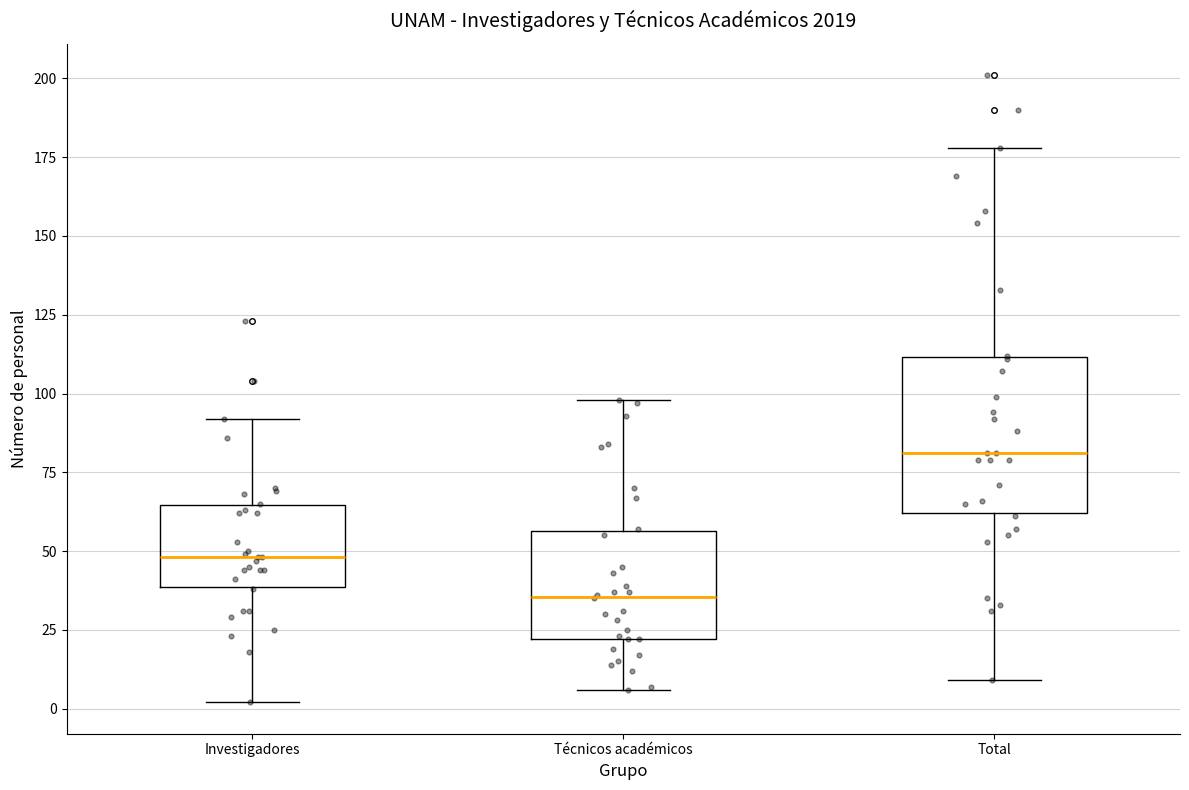

Comparing the boxes themselves (not the whiskers), which one is the tallest?

Total